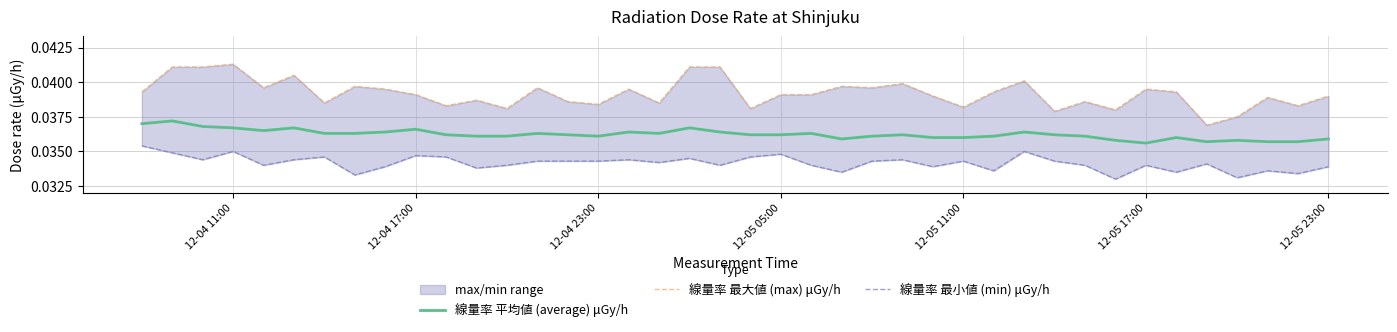

True or false: 線量率 最大値 (max) μGy/h has a value of 0.0 at 11.

False